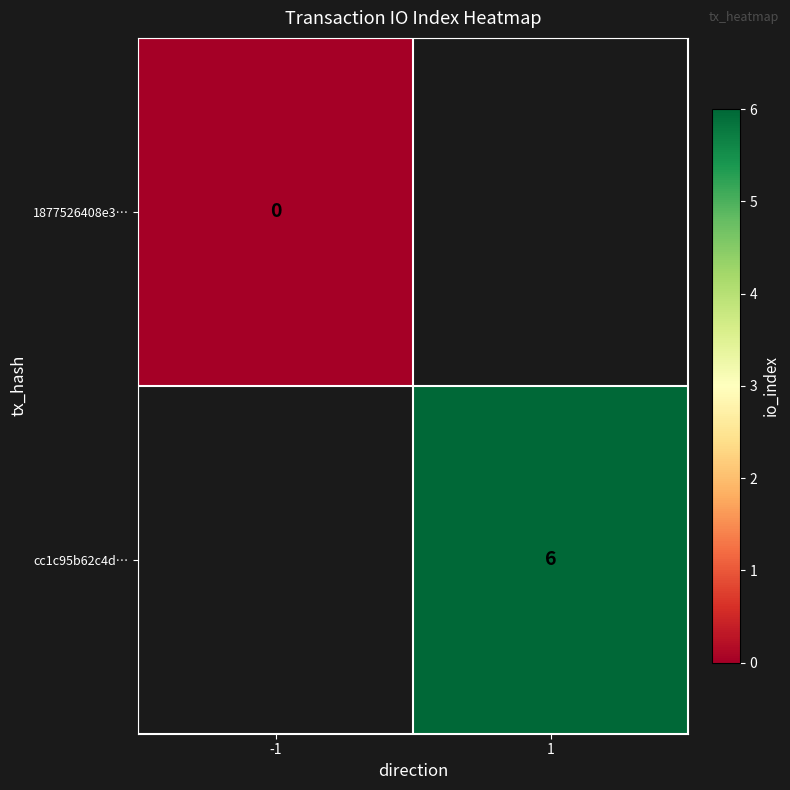

The value of cc1c95b62c4d… at 1 is 6. True or false?

True